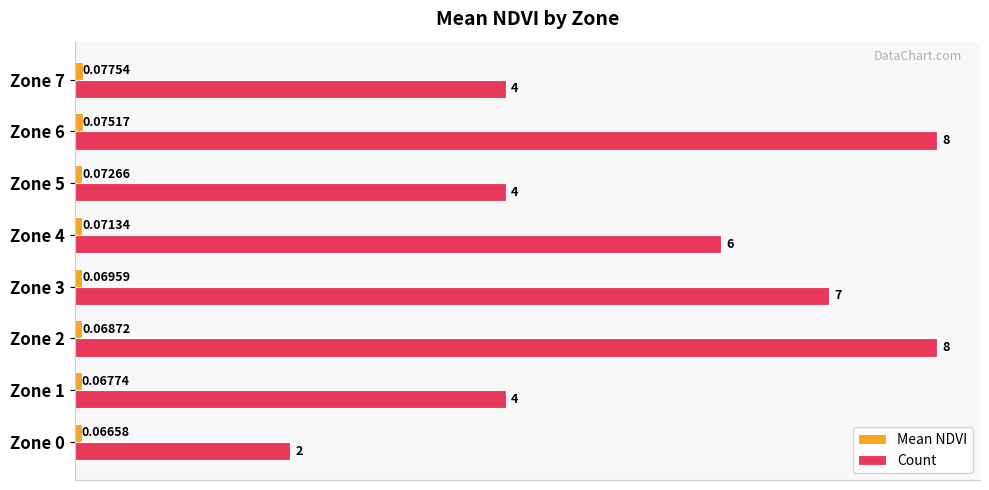

Which series has the largest total across all categories?

Count